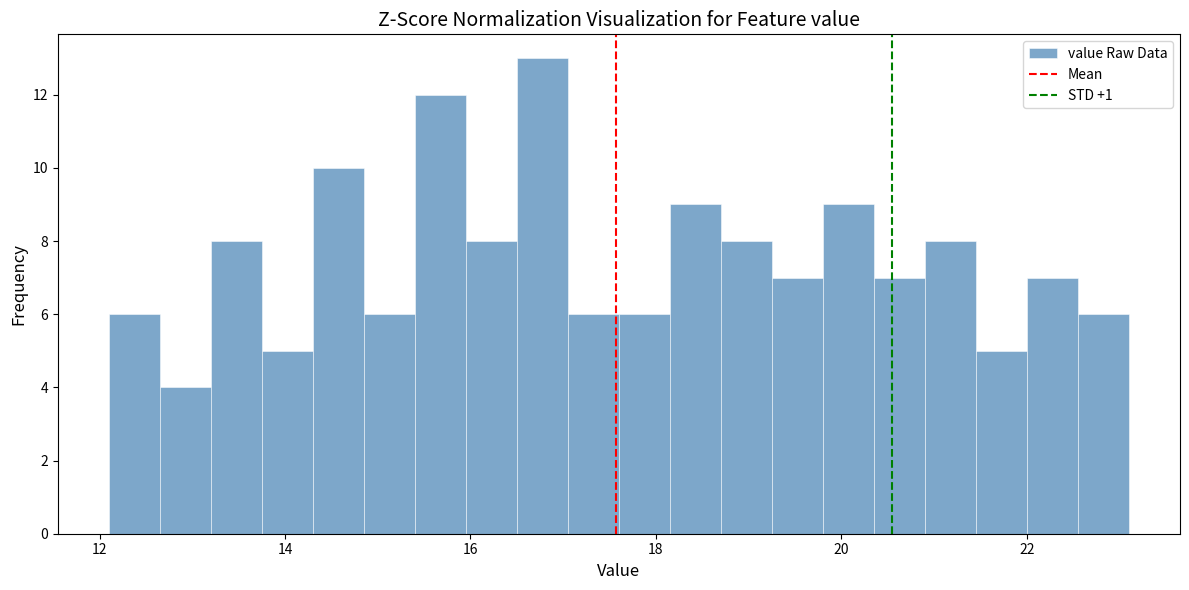

Around what value on the x-axis is the tallest bar? Give the approximate position of its centre, as read against the axis.

16.8